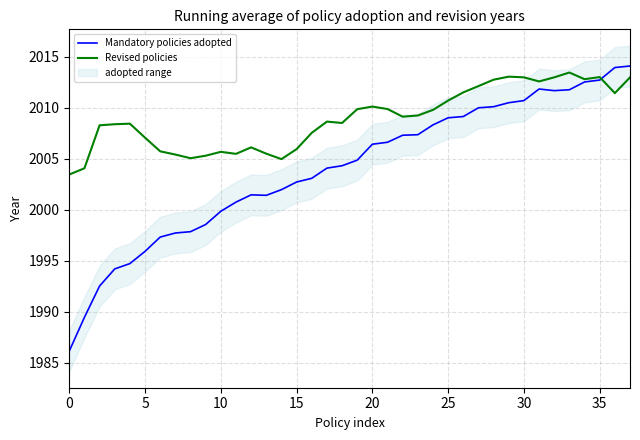

The Mandatory policies adopted series shows 2006.4 at 20. True or false?

True